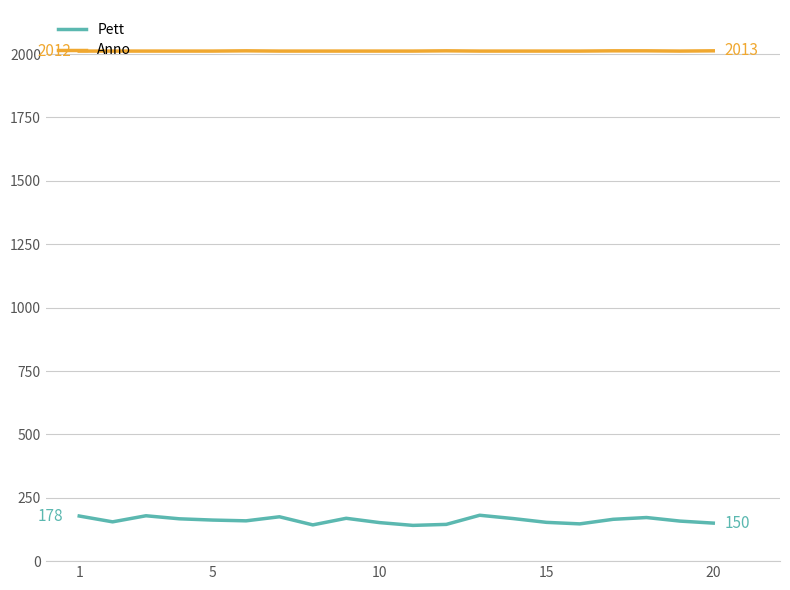

Which series has the widest spread of values?

Pett